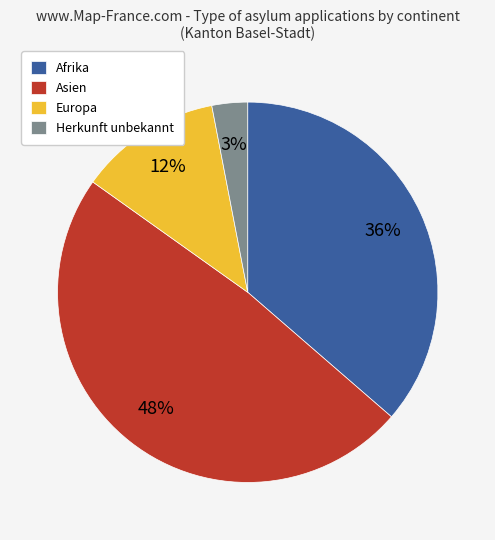

Which has a higher value, Asien or Afrika?

Asien